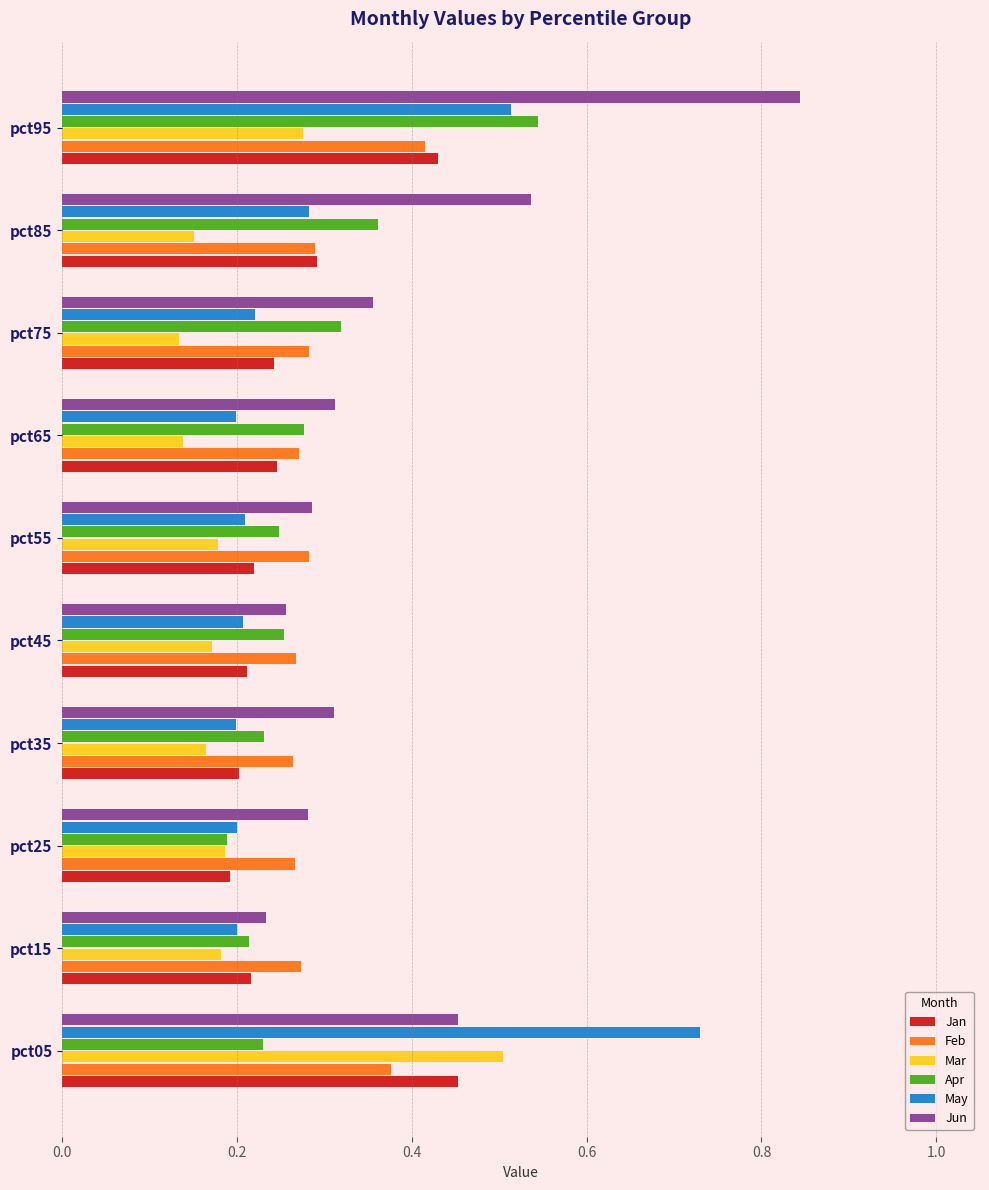

What is the total value across all series at pct55?

1.4